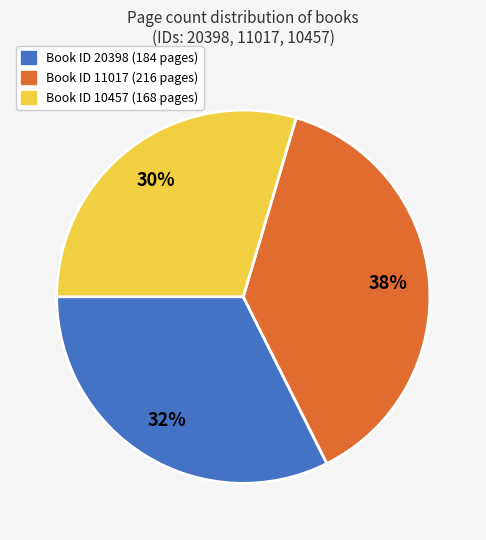

Is there a majority slice in this chart?

No